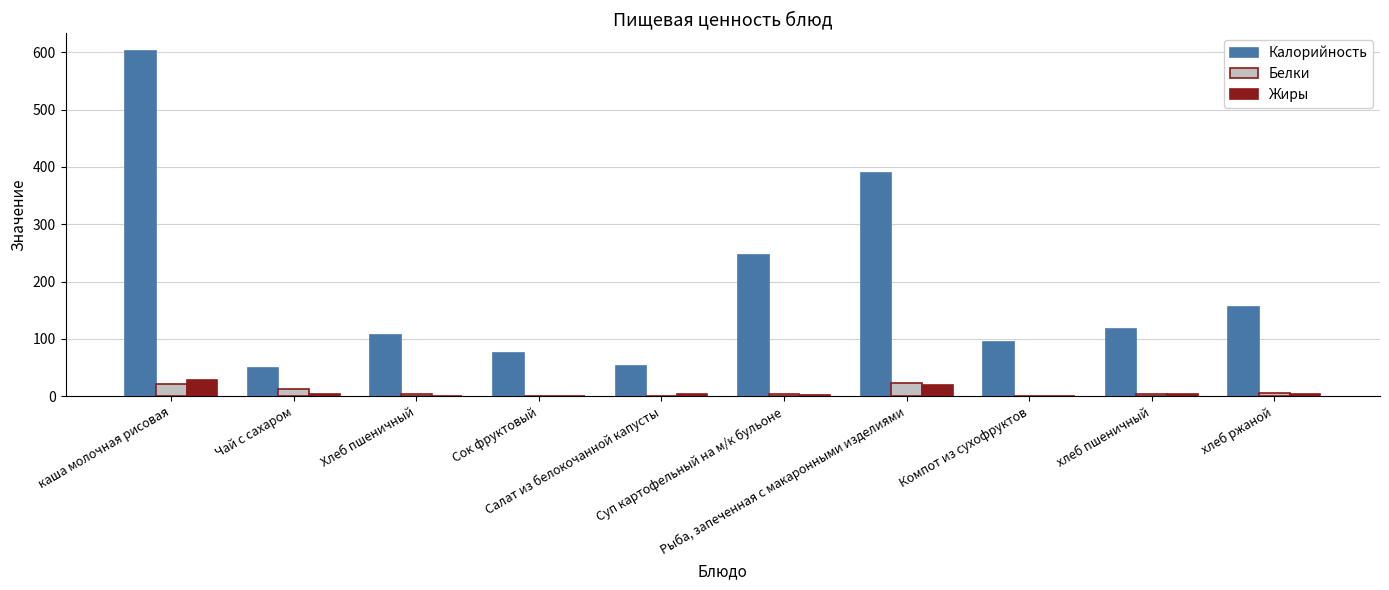

What is the average value of the Белки series?

7.4